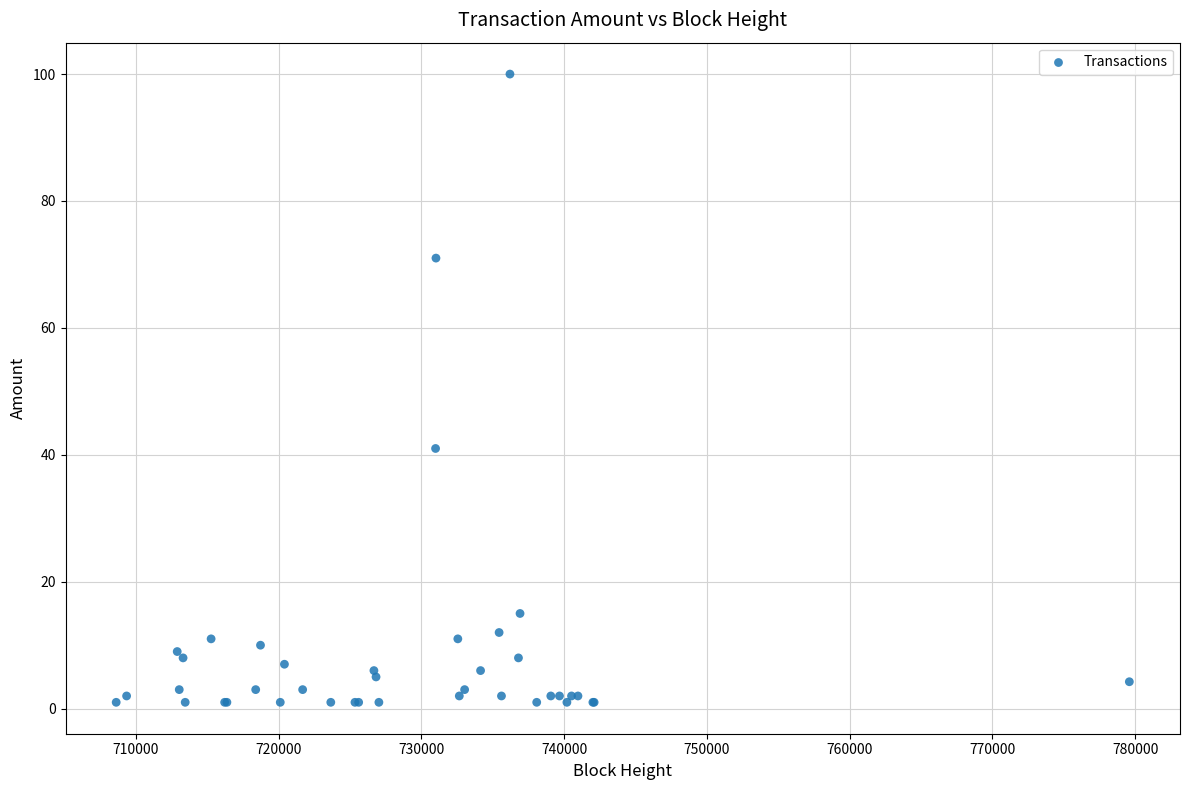

What Y value in the scatter plot is closest to 50?

41.0